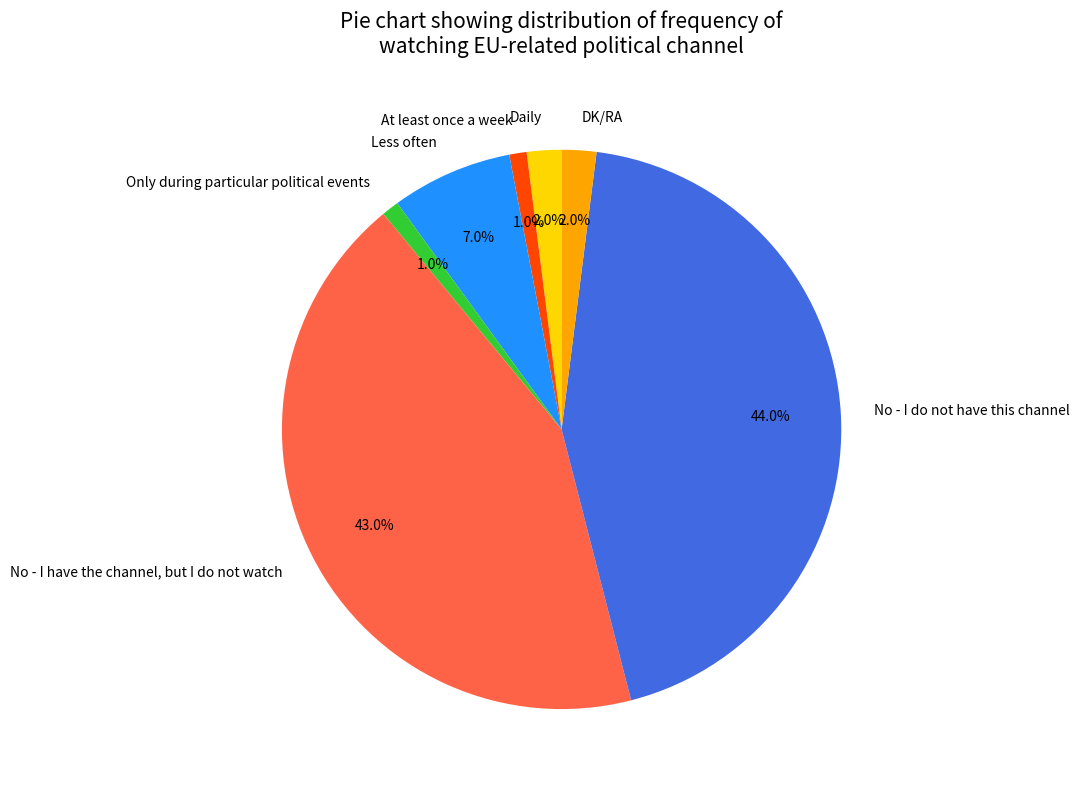

Which has a higher value, At least once a week or DK/RA?

DK/RA